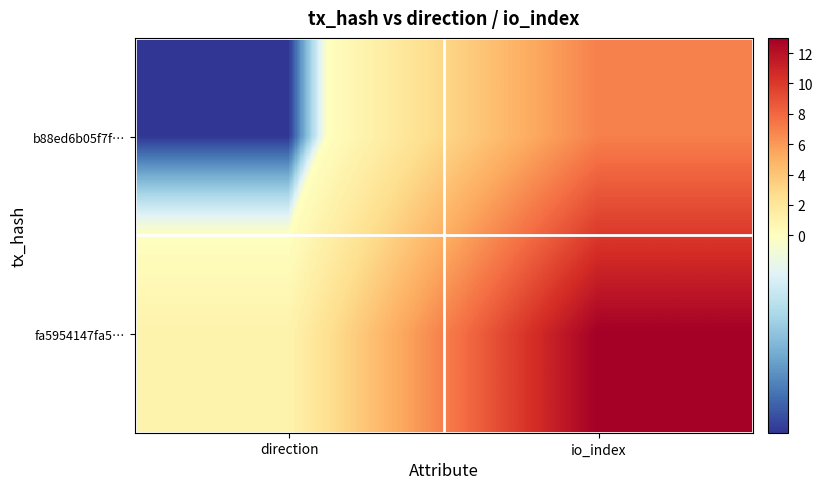

At direction, list the series in order from smallest to largest.

b88ed6b05f7f…, fa5954147fa5…